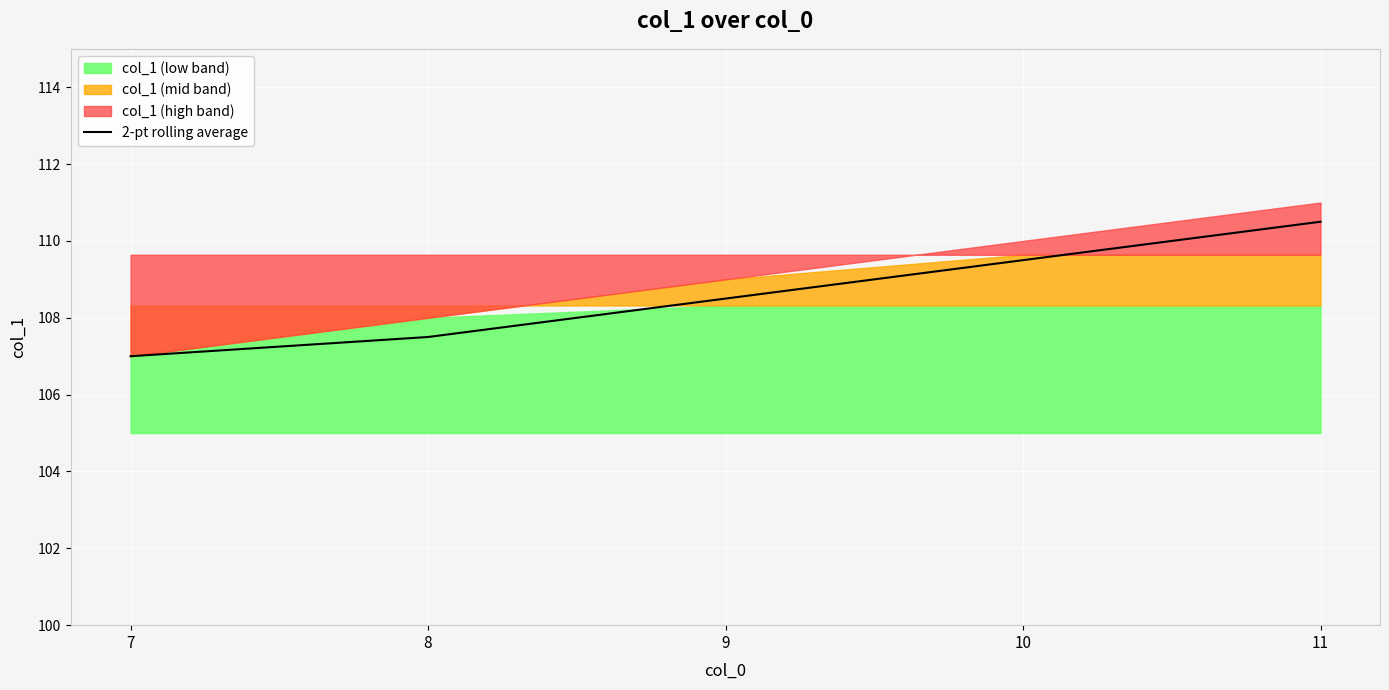

Read the value at 8.

107.5